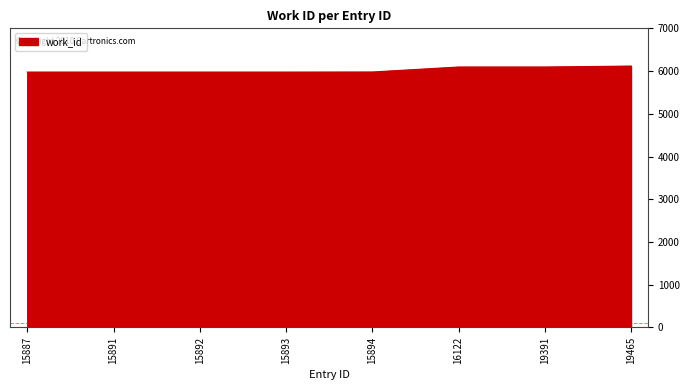

What is the ratio of the value at 15892 to the value at 16122?

1.0